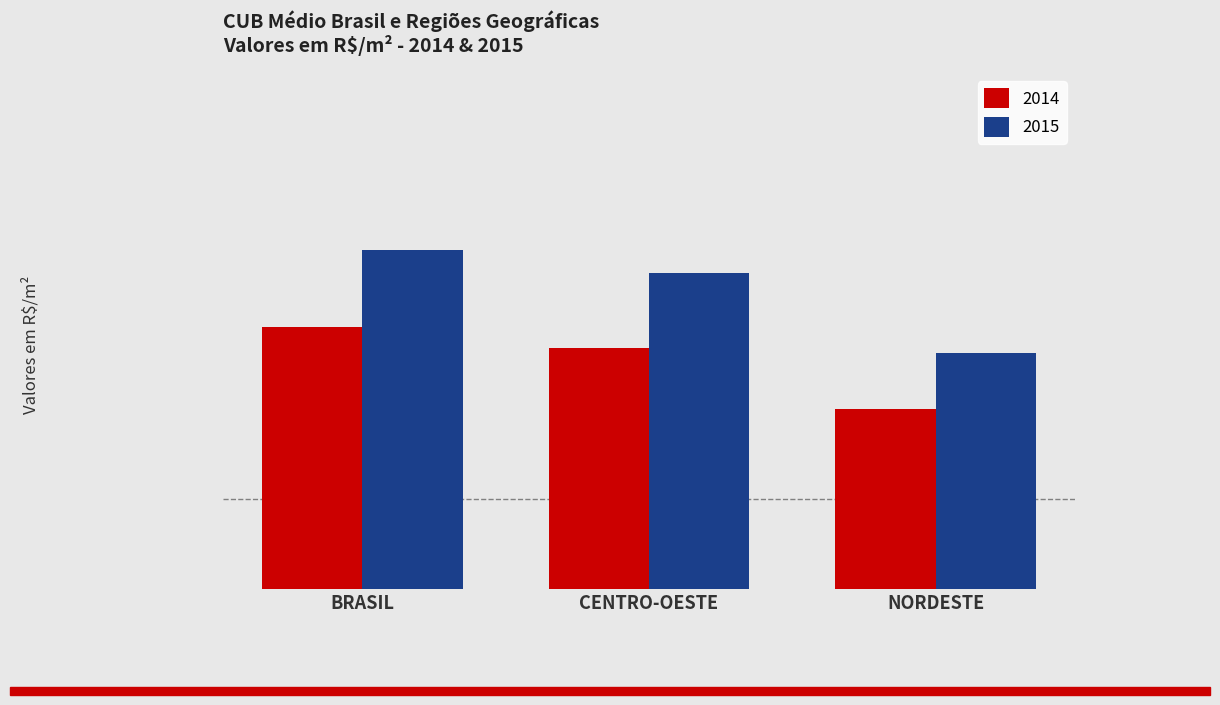

At which label is 2015 closest to 1072?

CENTRO-OESTE